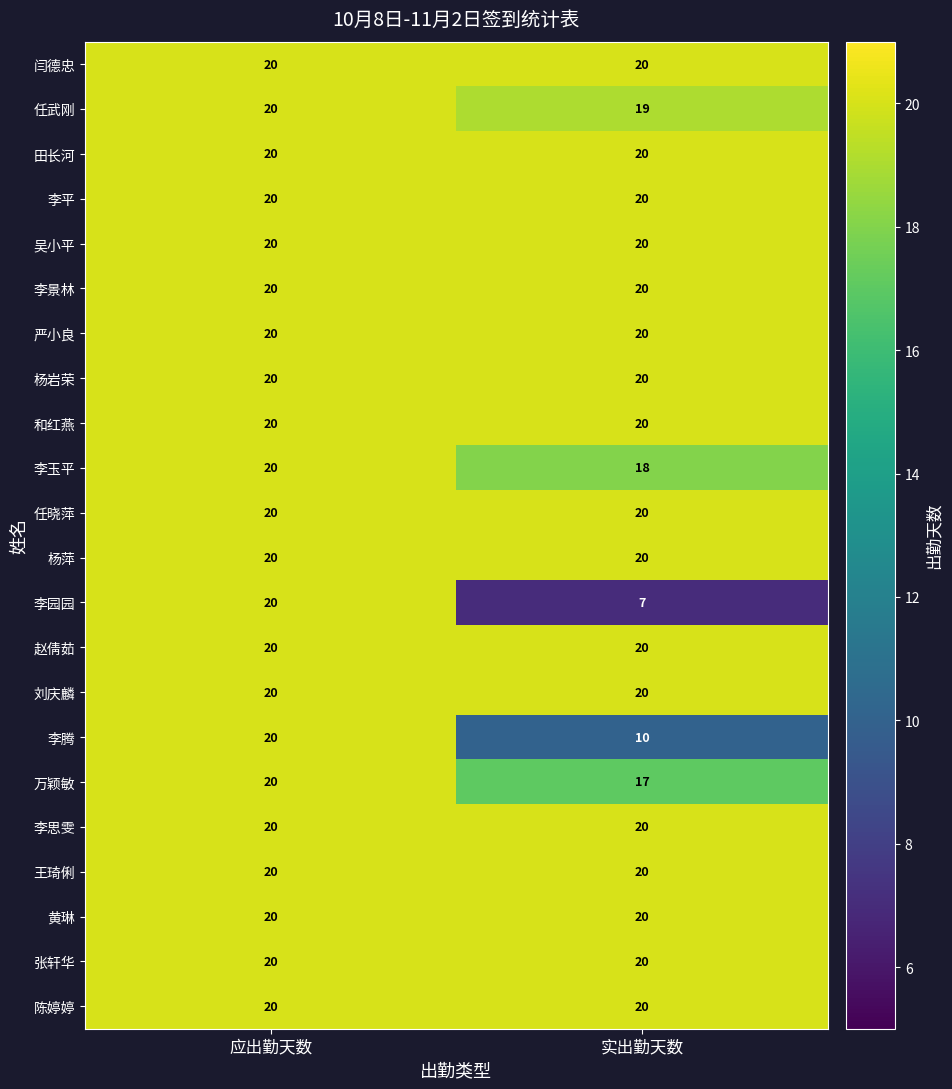

Is it true that 赵倩茹 equals 20 at 应出勤天数?

True